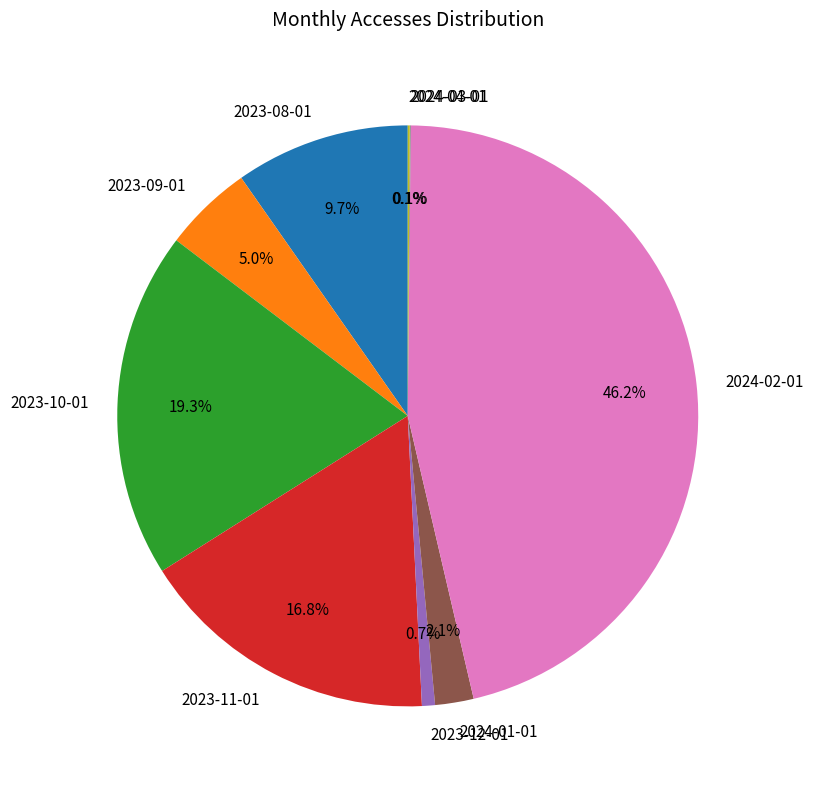

Combined, do 2024-02-01 and 2023-08-01 account for over 50%?

Yes